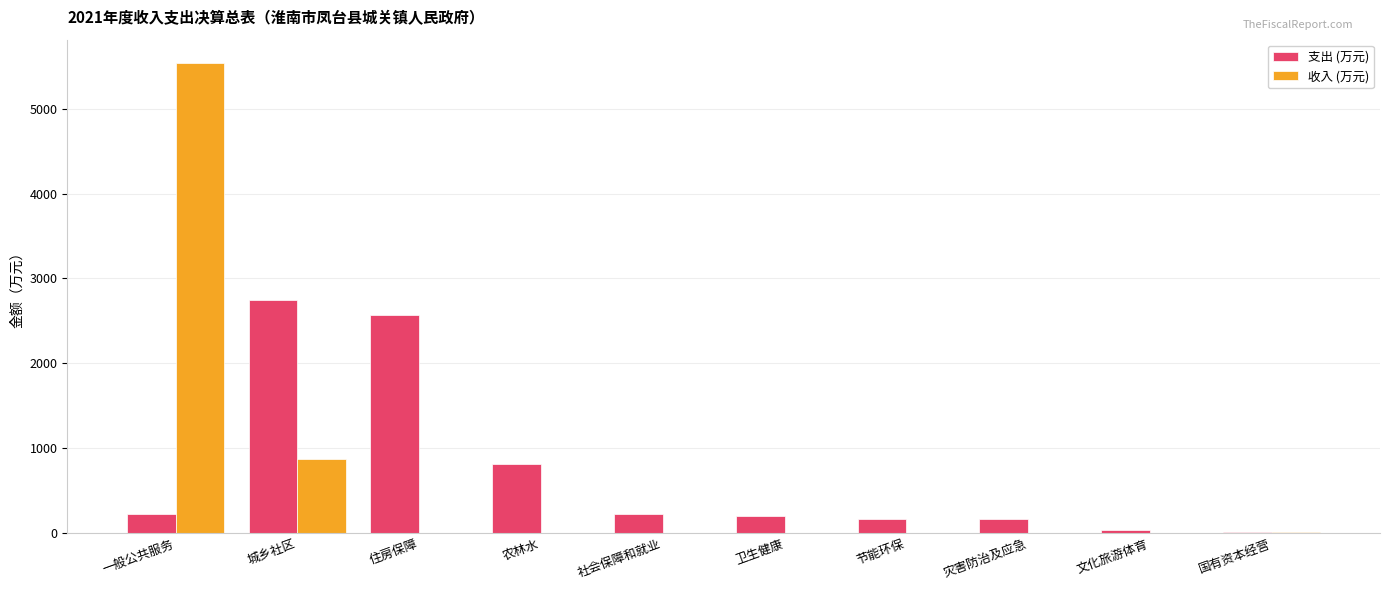

Is the value of 收入 (万元) at 灾害防治及应急 greater than the value of 支出 (万元) at 一般公共服务?

No